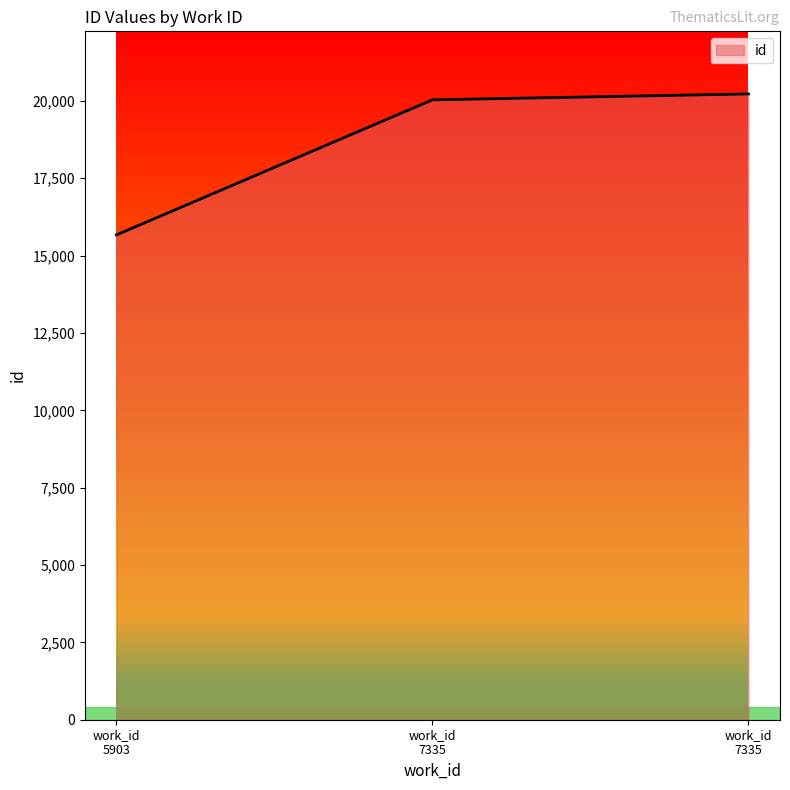

Rank the categories by value from lowest to highest.

work_id 5903, work_id 7335, work_id 7335